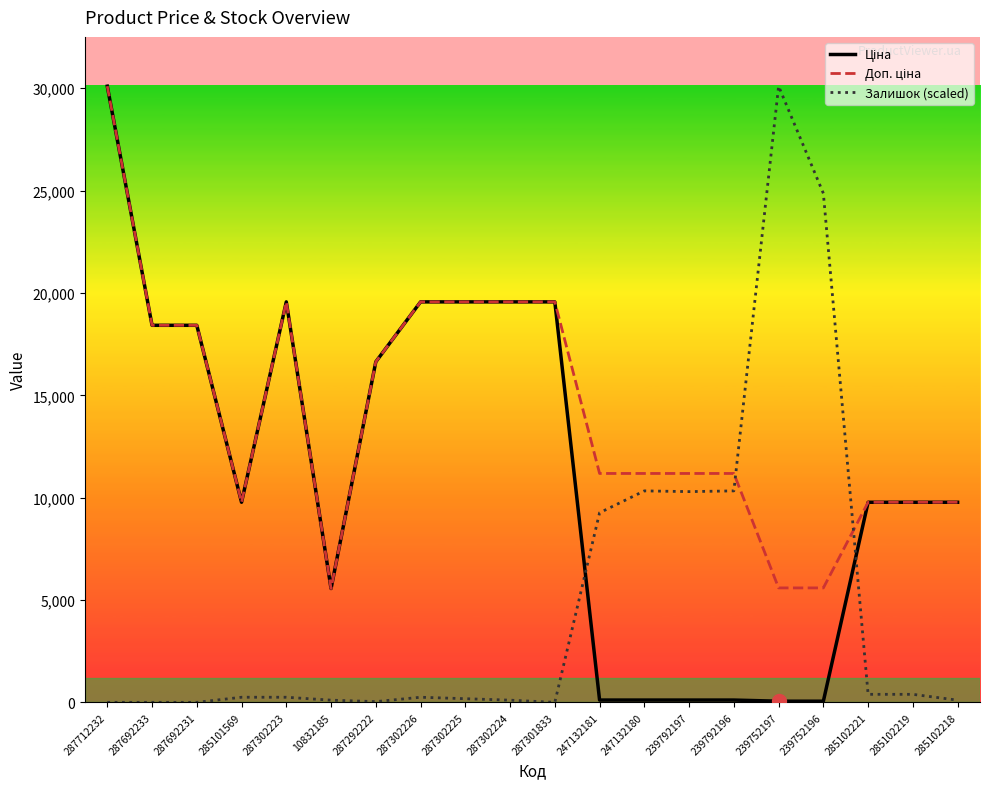

List the series in order of their overall mean, lowest first.

Залишок (scaled), Ціна, Доп. ціна